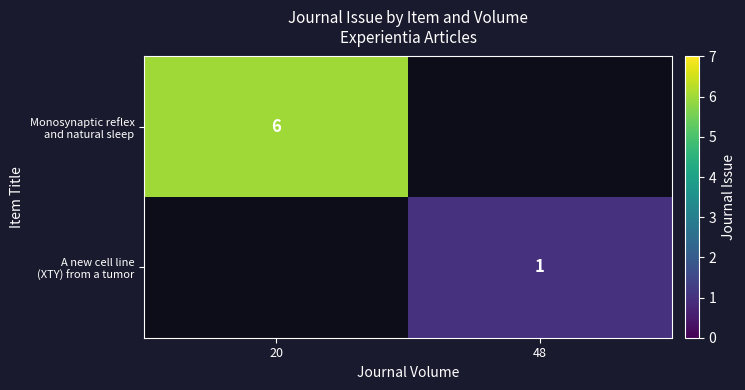

At how many categories does at least one series exceed 3?

1